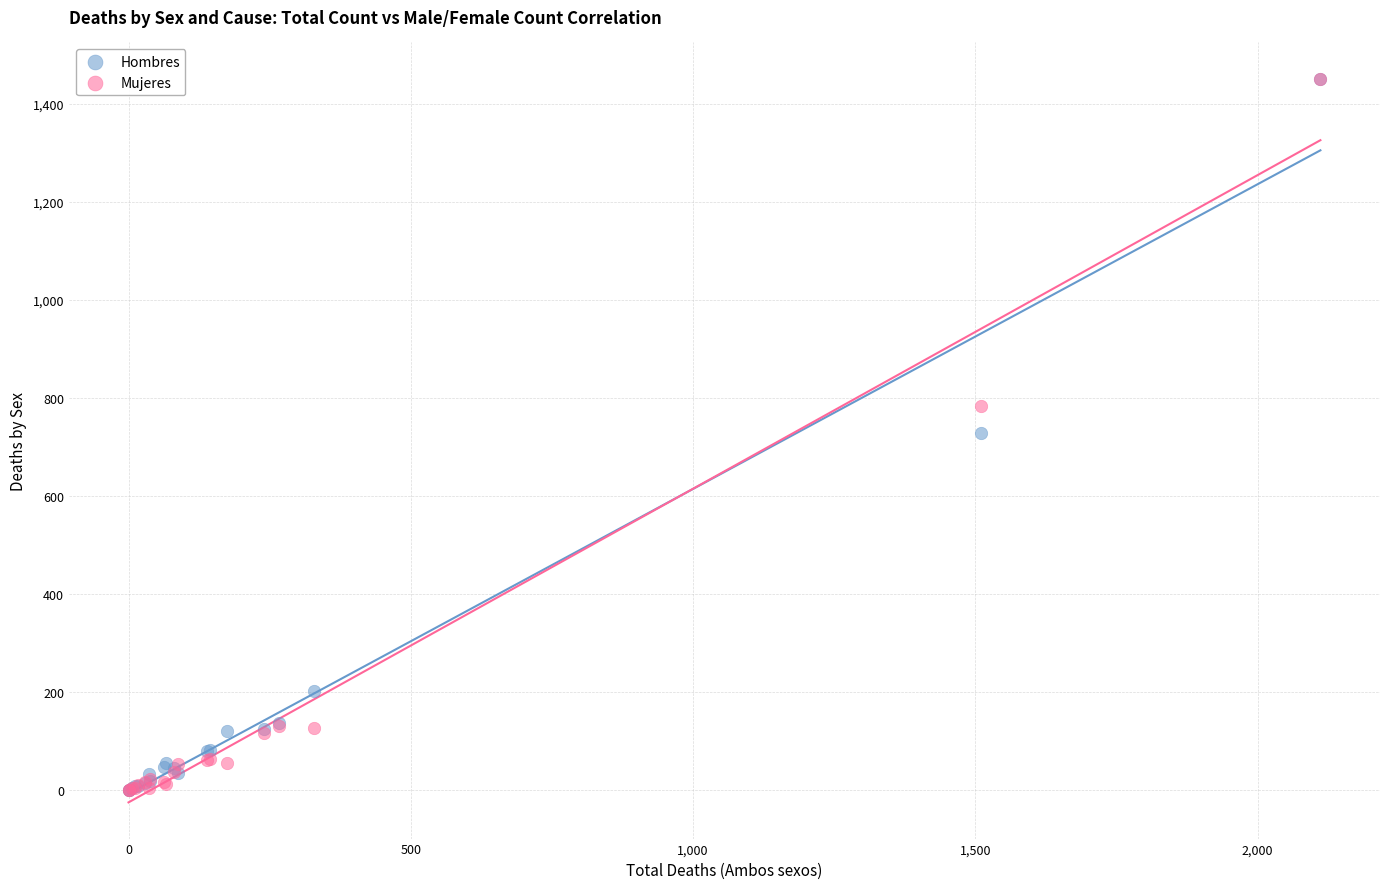

What are all the series names shown in the legend?

Hombres, Mujeres